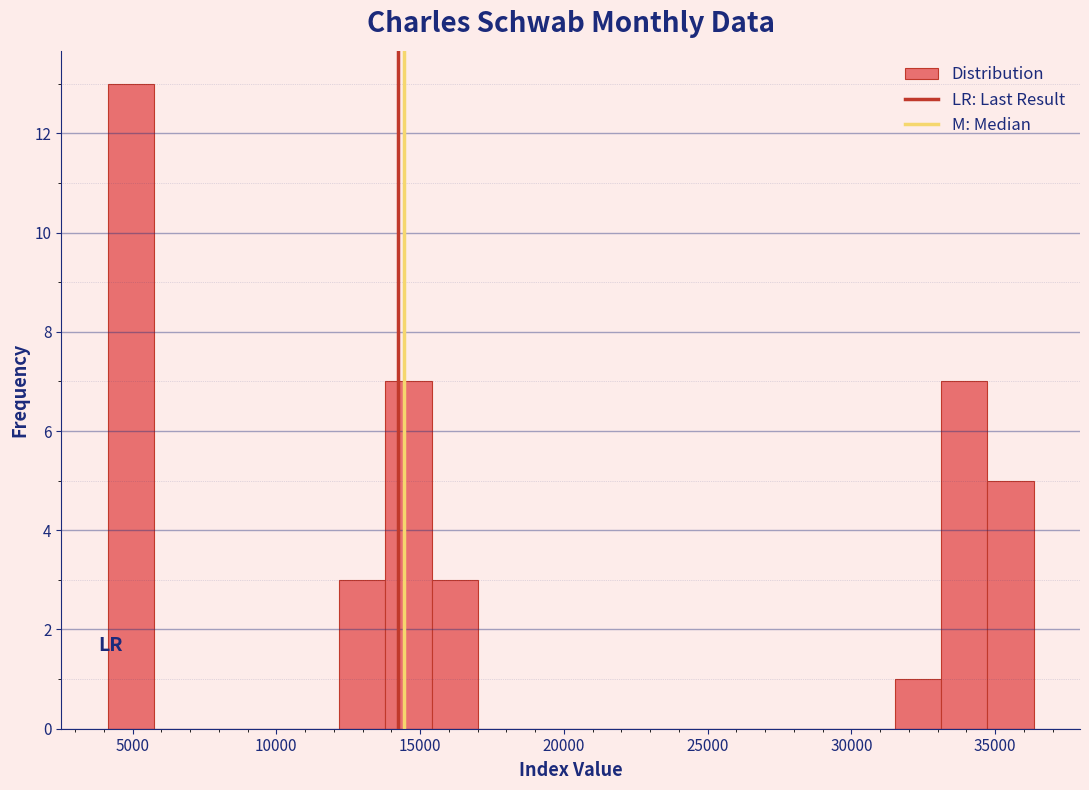

Read against the x-axis, roughly where is the centre of the tallest bar?

5000